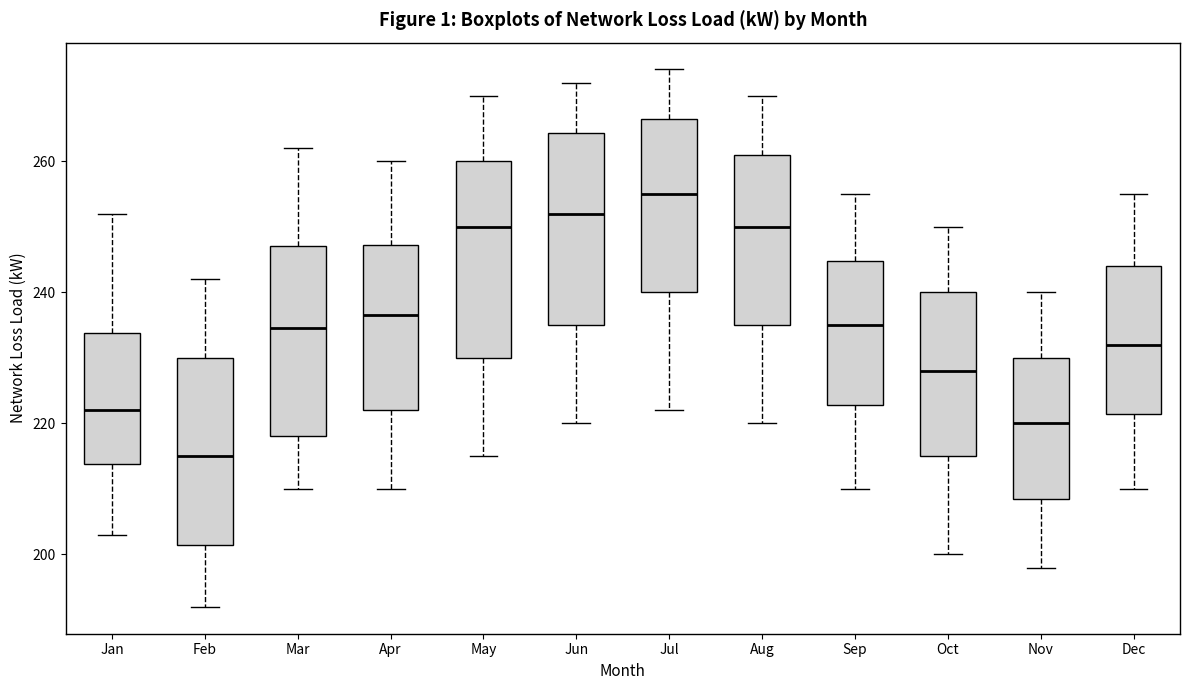

Which box has the highest median line?

Jul